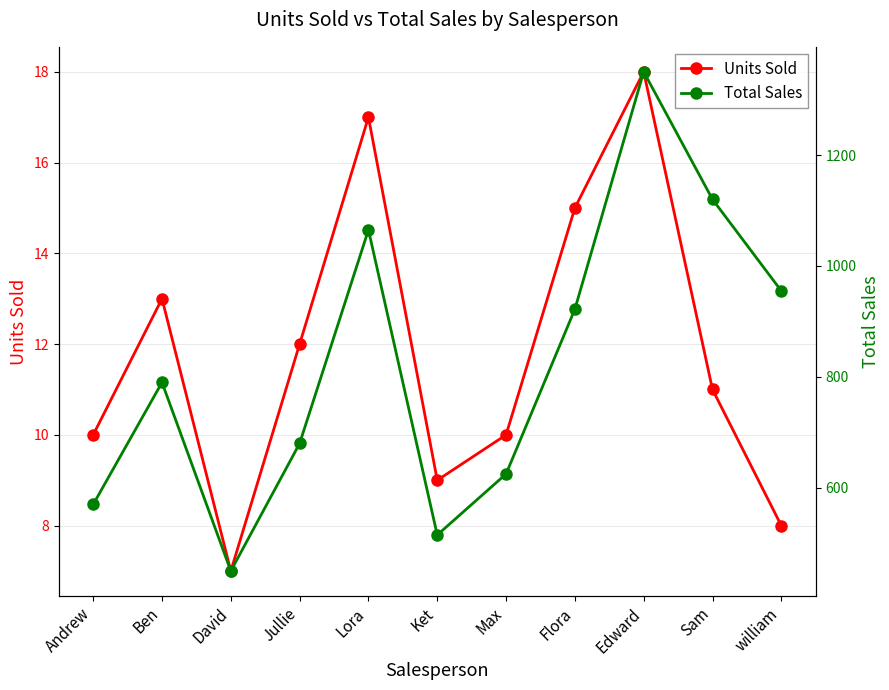

Rank the categories by Total Sales value from highest to lowest.

Edward, Sam, Lora, william, Flora, Ben, Jullie, Max, Andrew, Ket, David